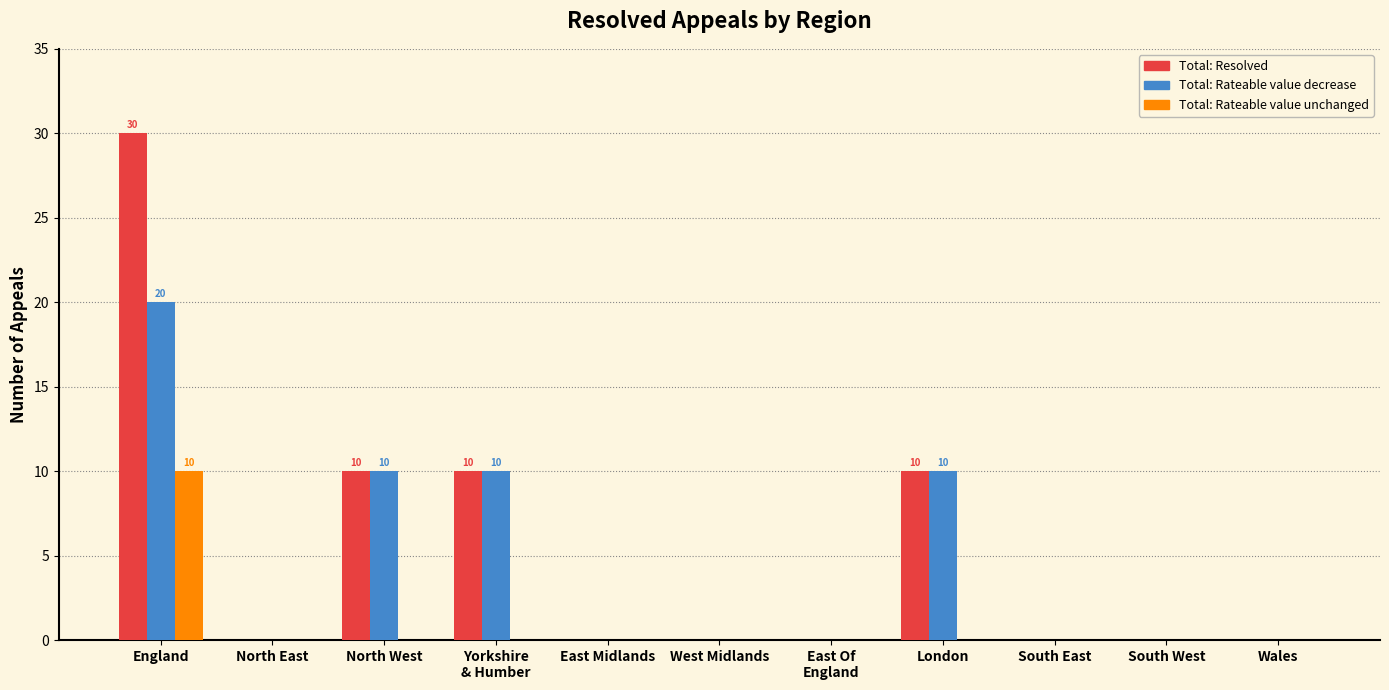

Which series has the widest spread of values?

Total: Resolved